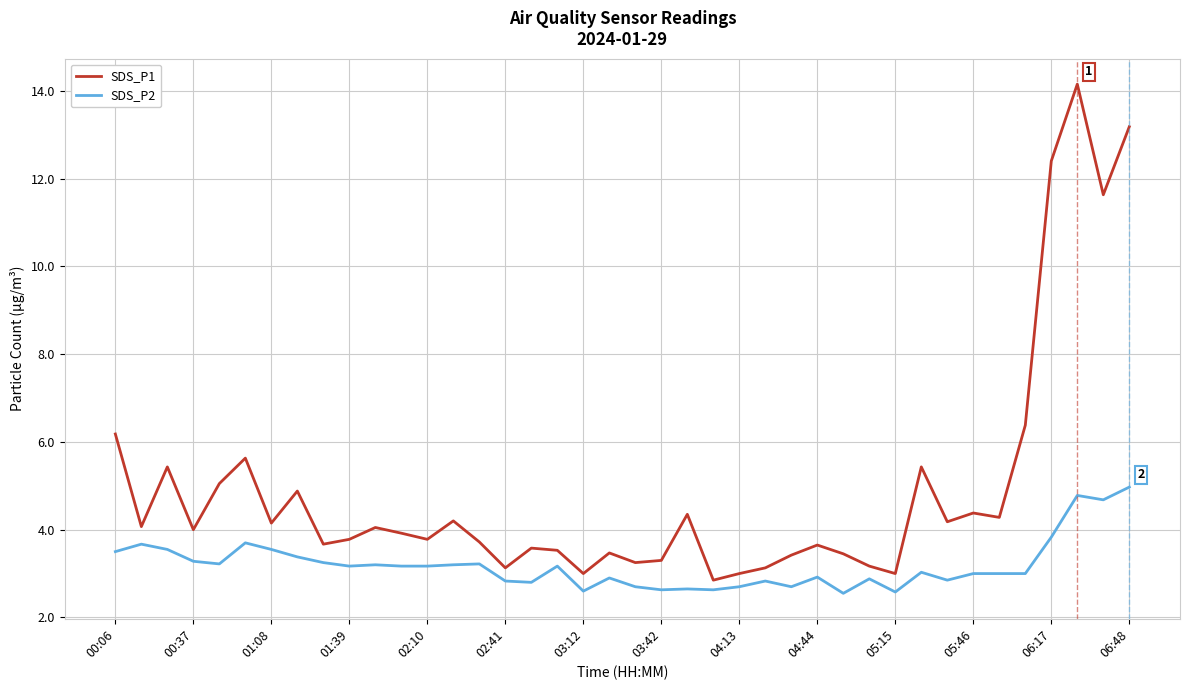

Which series has the largest total across all categories?

SDS_P1